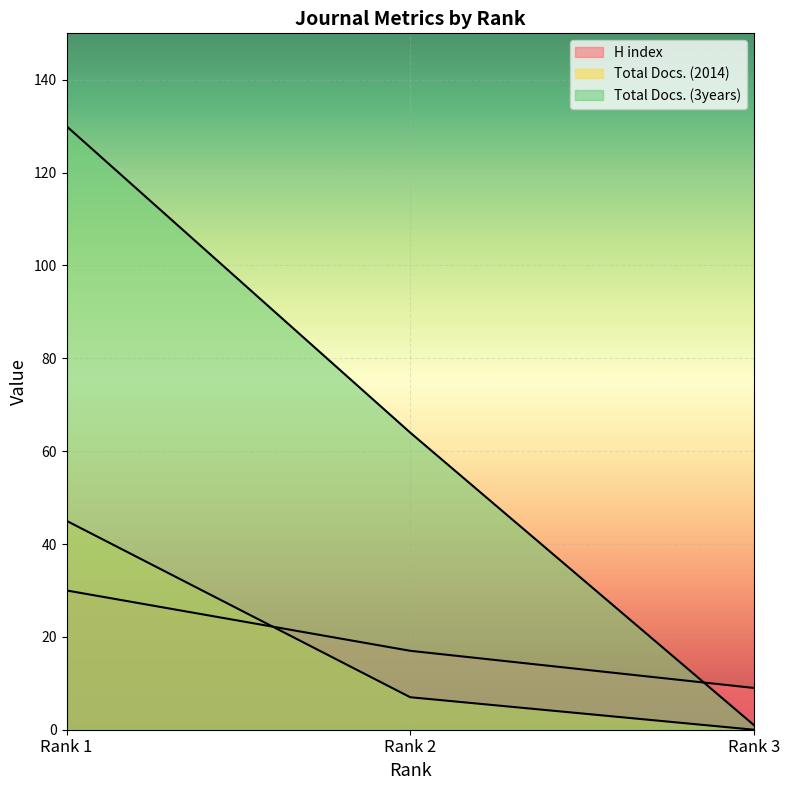

At which label does H index reach its minimum?

Rank 3